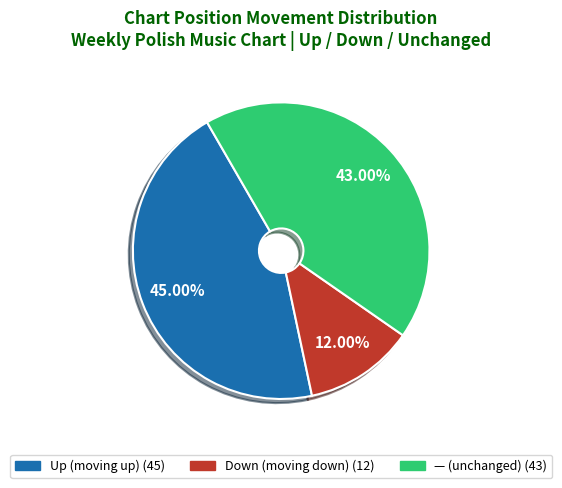

Does any single category account for the majority?

No